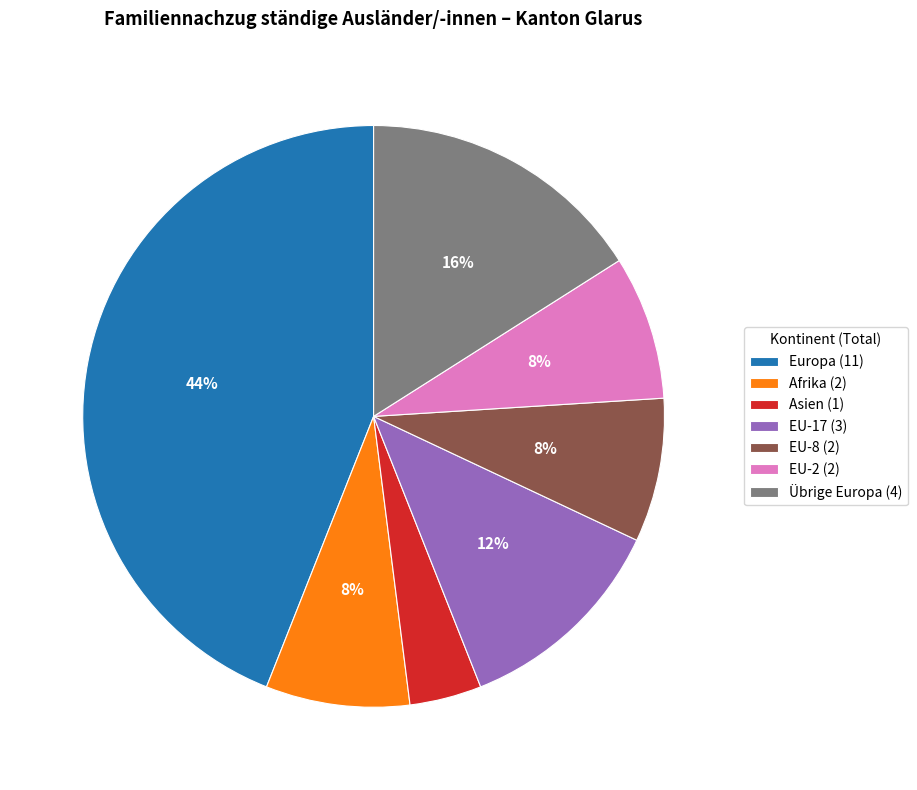

The Asien (1) slice represents 4% of the pie. True or false?

True